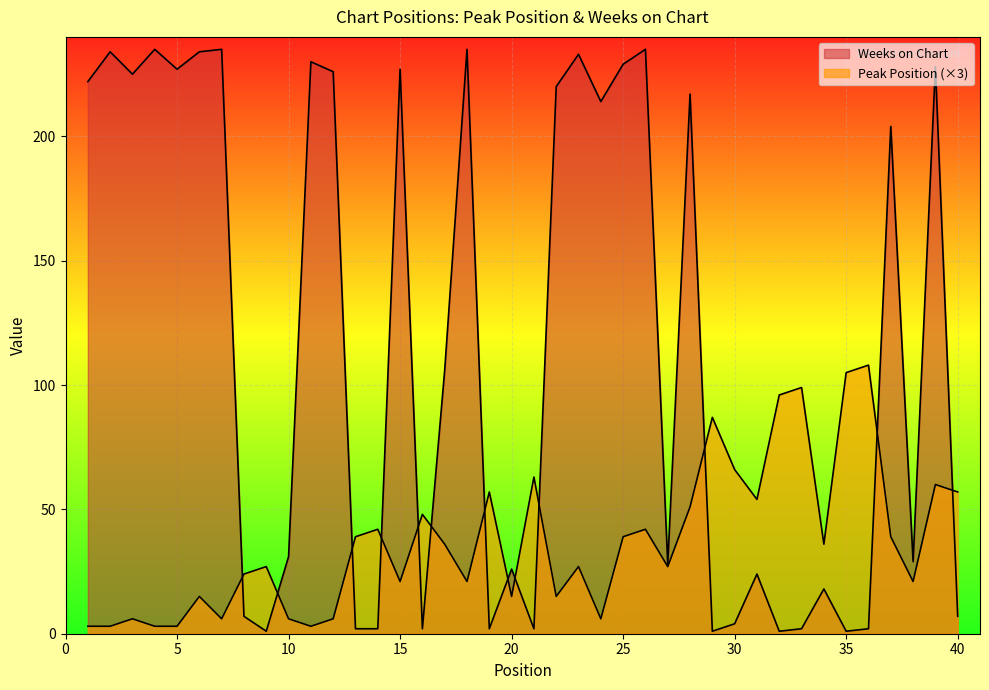

True or false: Peak Position and Weeks on Chart cross at least once.

True